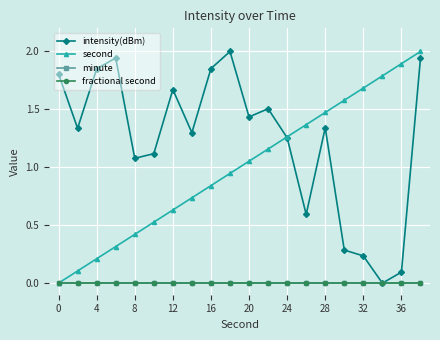

How many lines are shown in the chart?

4